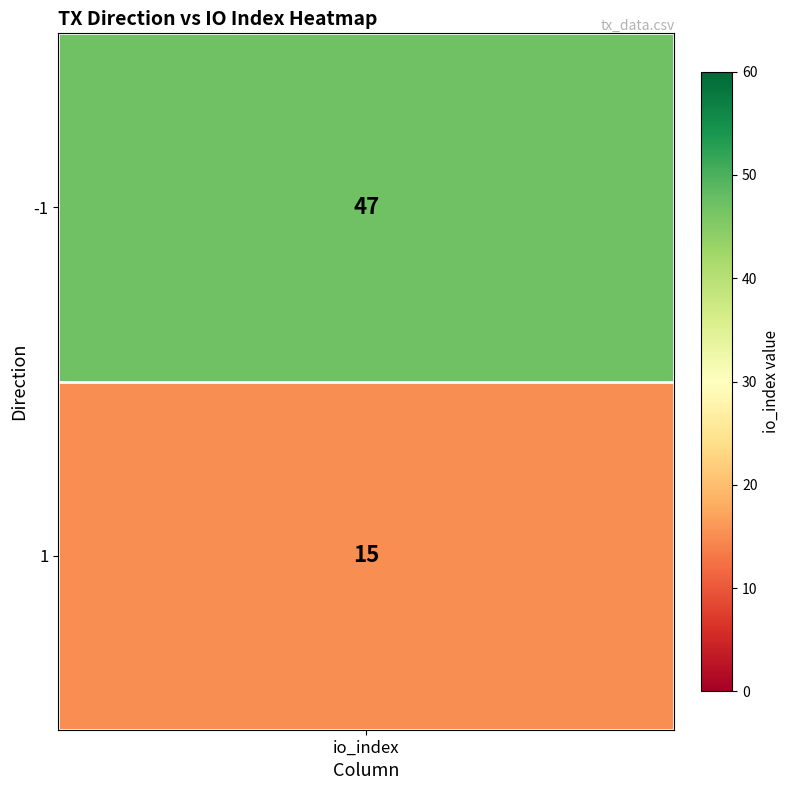

Approximately how many times larger is the value at 1 compared to -1?

0.3